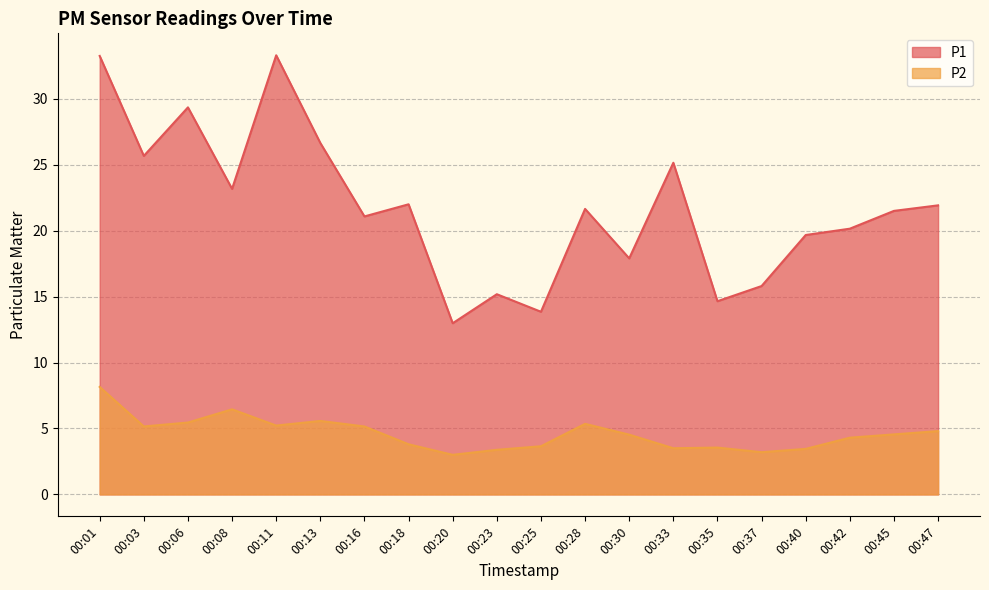

What are all the series names shown in the legend?

P1, P2